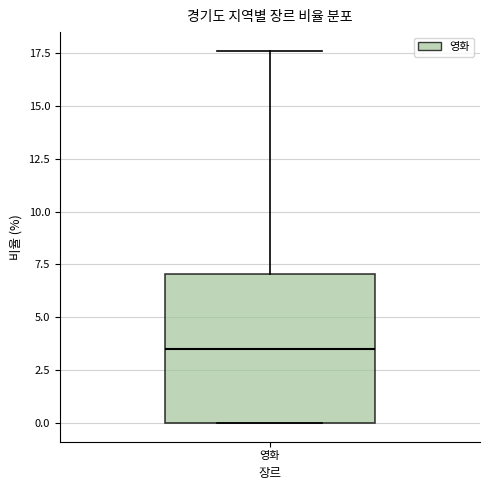

Transcribe this box plot: give where the median line is, the range the box spans, and where the two whiskers end, as read against the y-axis. The values are not printed on the chart, so give them approximately, as read against the axis.

median 3.5, box 0.0 to 7.0, whiskers 0.0 to 17.5